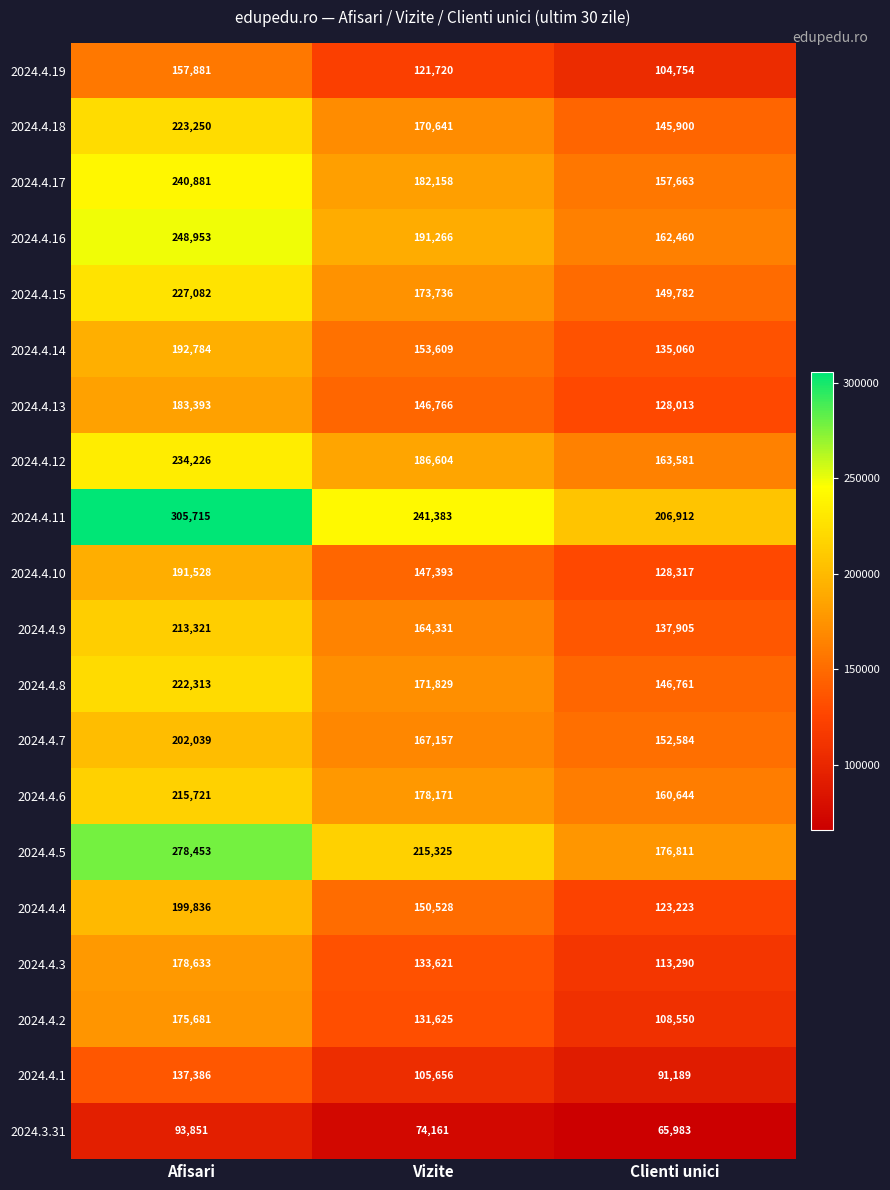

At how many categories does at least one series exceed 200255?

3